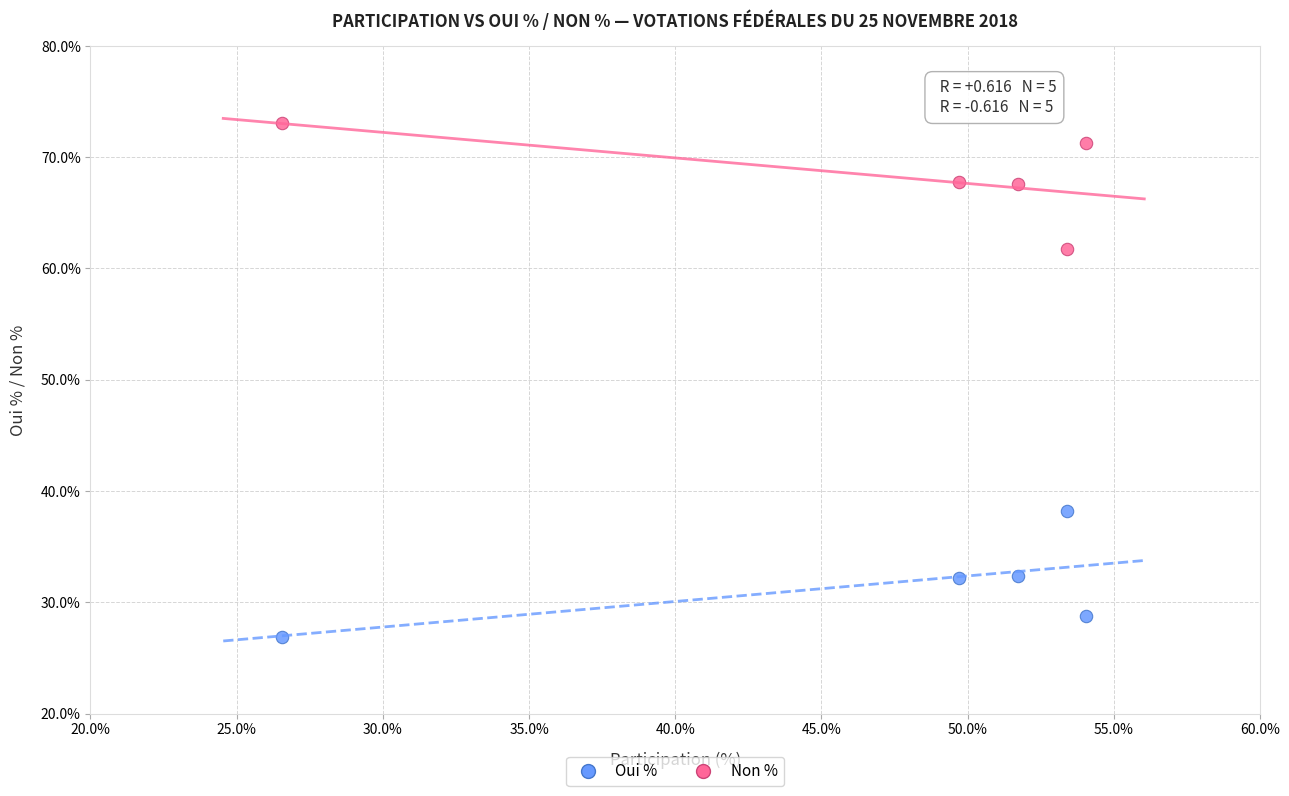

Across all data points, what is the range of Y values (max minus min)?

46.2